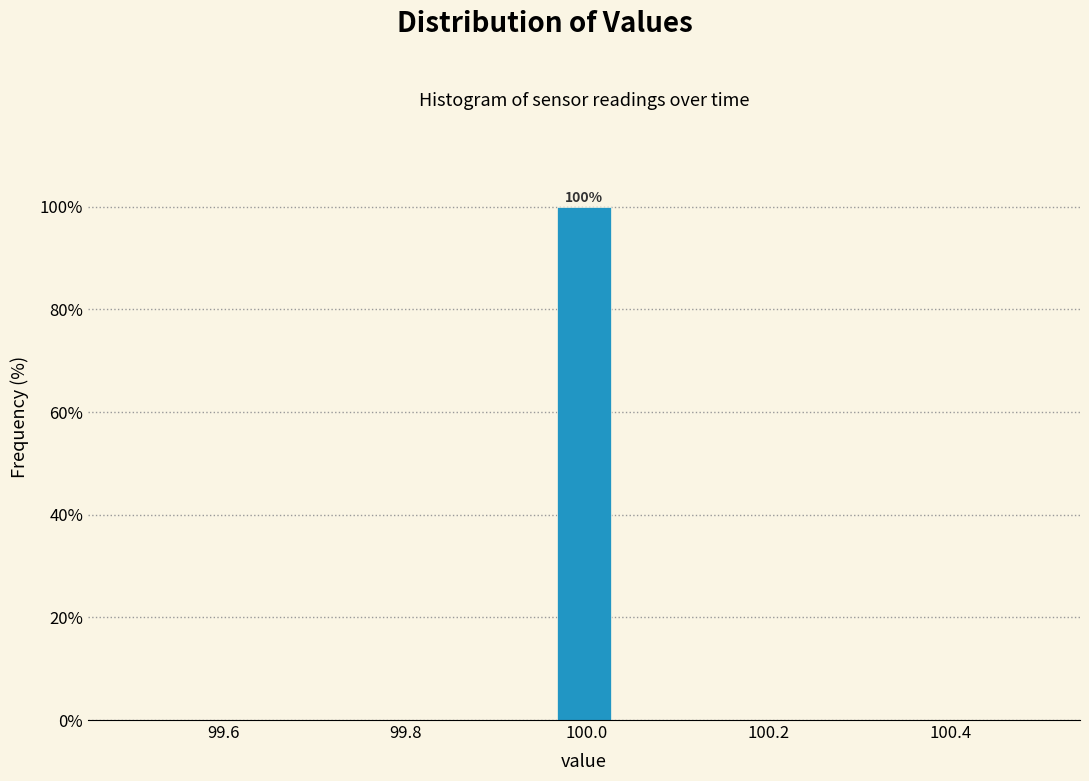

Read against the x-axis, roughly where is the centre of the tallest bar?

100.00